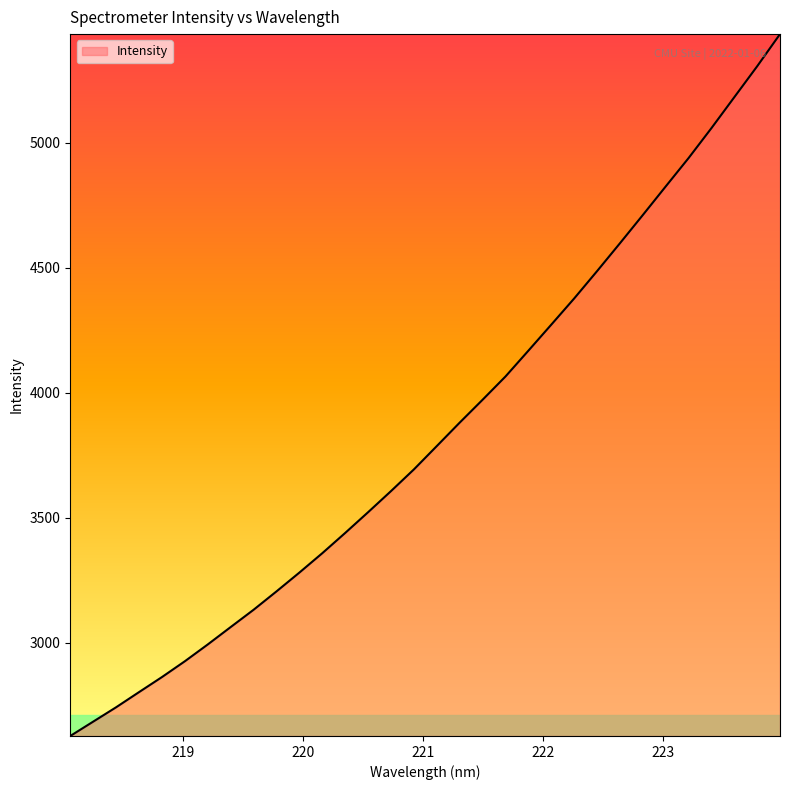

How many categories are shown in the chart?

32